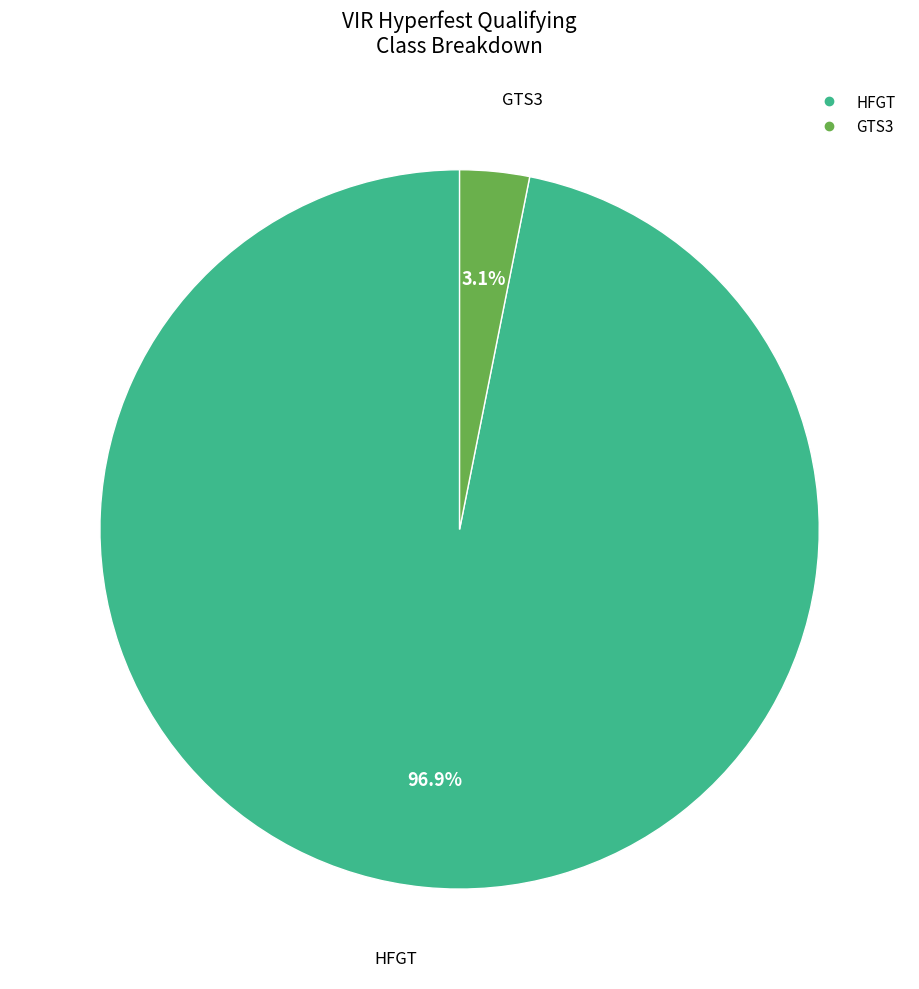

Which slice represents more than half of the pie?

HFGT